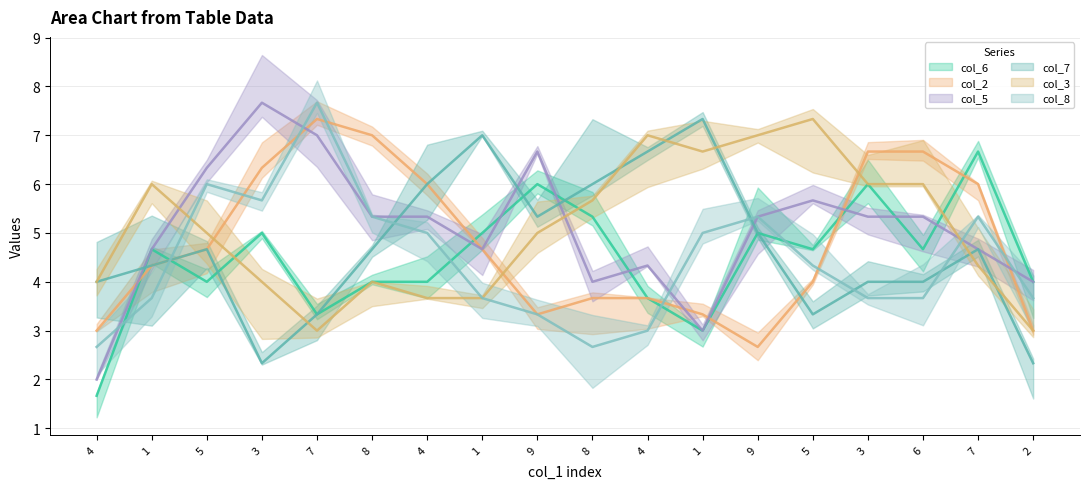

Which series changed the most between 5 and 2?

col_7